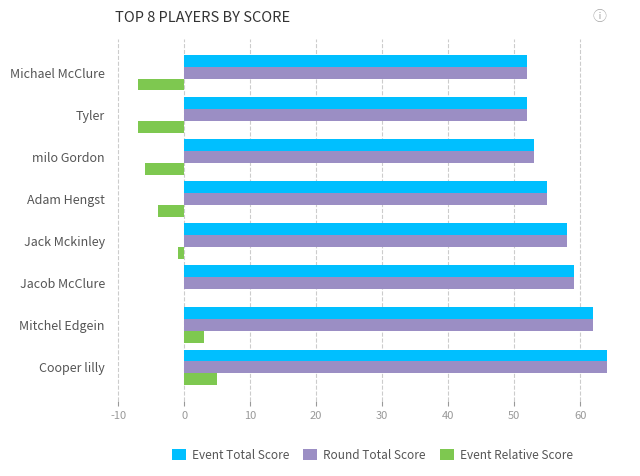

At which category does the chart reach its peak across all series?

Cooper lilly